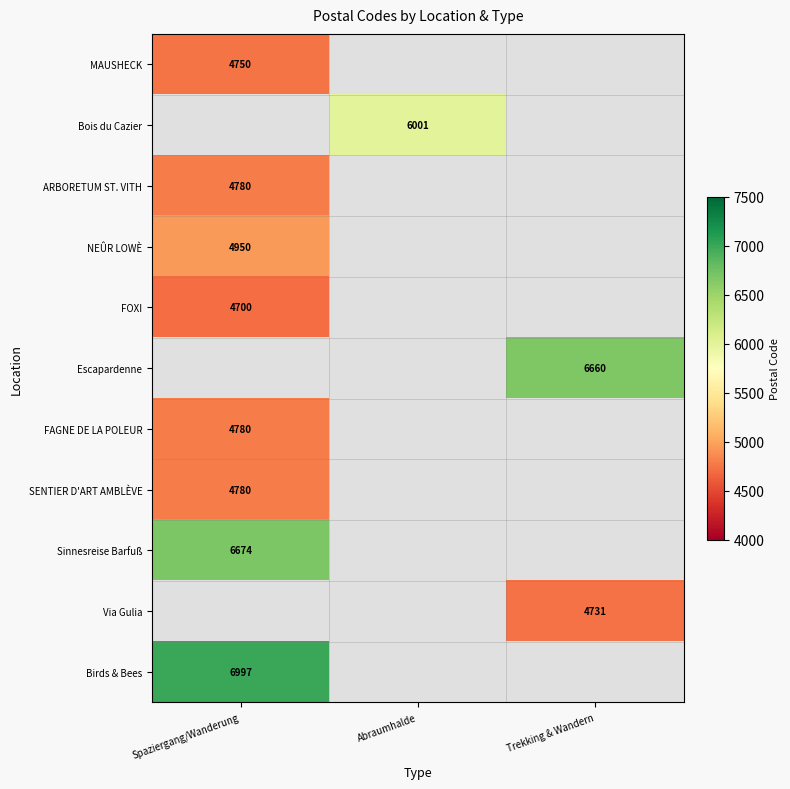

At which category does the chart reach its peak across all series?

Spaziergang/Wanderung